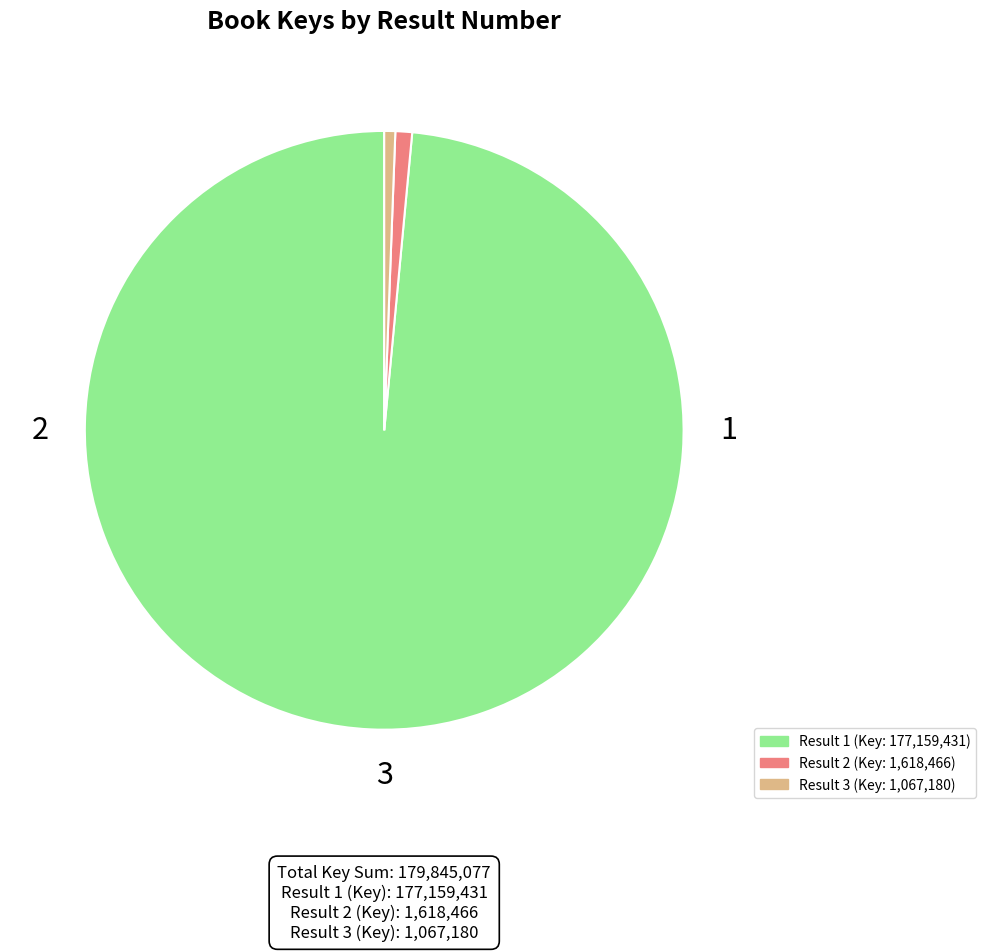

Does any single category account for the majority?

Yes